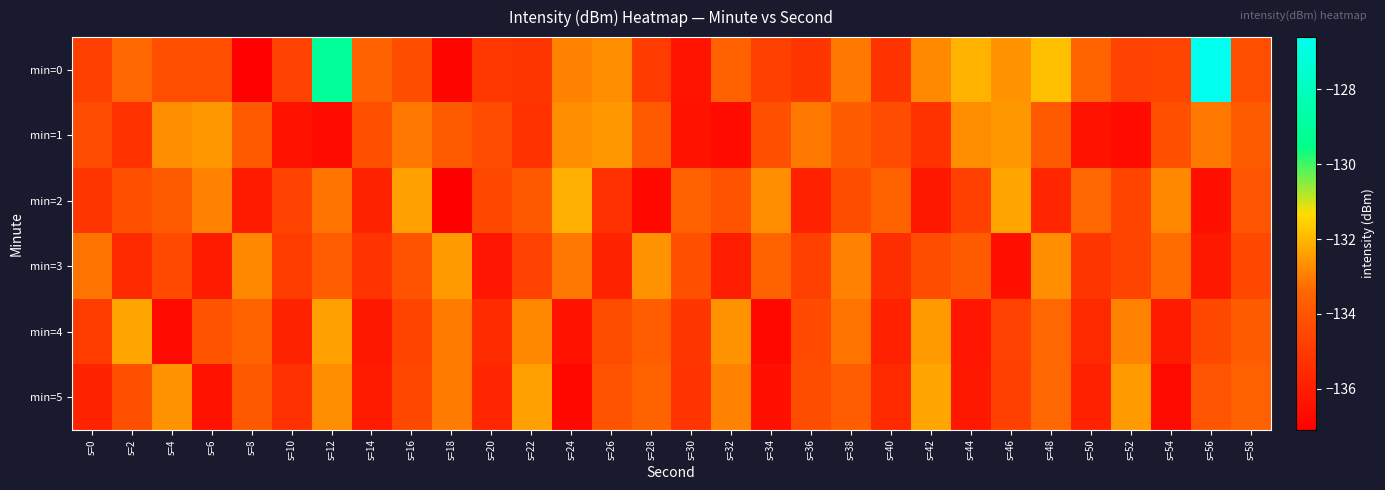

How many series are shown in this chart?

6